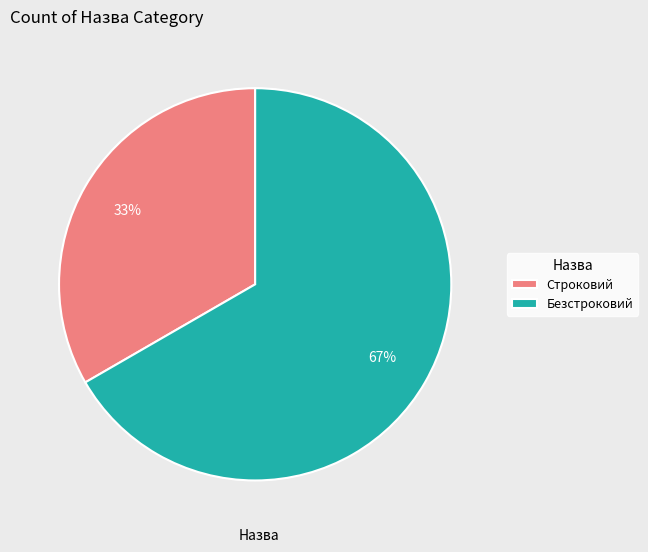

What is the smallest slice in the pie chart?

Строковий